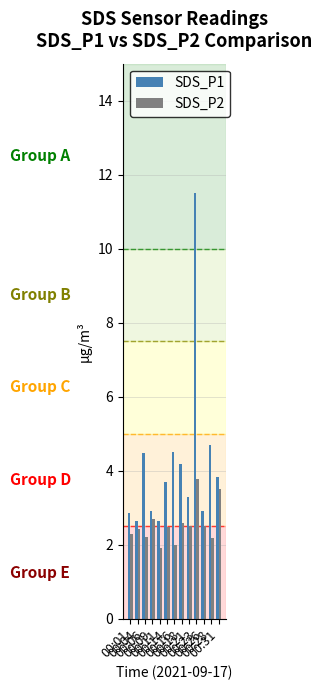

How many values in the SDS_P1 series exceed 3?

8